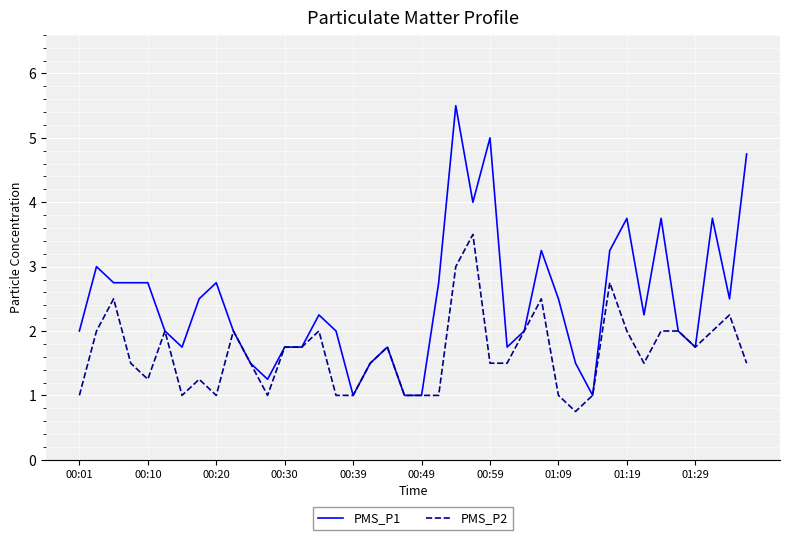

What is the difference between the second highest and second lowest values in the PMS_P1 series?

4.0